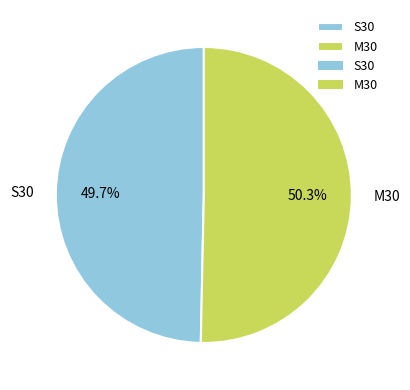

Approximately how many times larger is the value at M30 compared to S30?

1.0